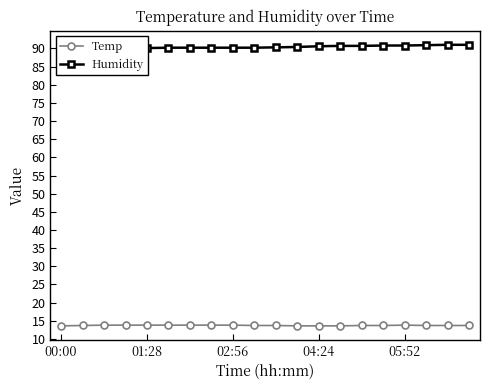

True or false: Temp has a value of 13.8 at 05:52.

True